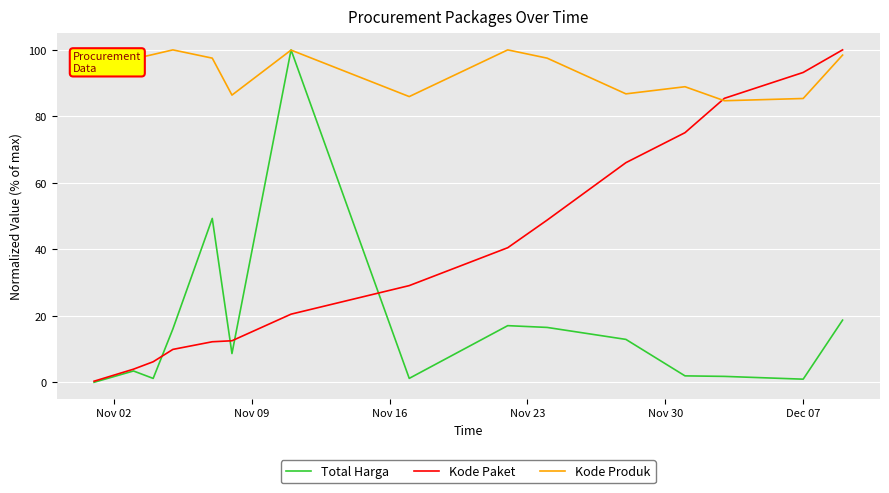

What is the maximum value for Kode Produk?

100.0